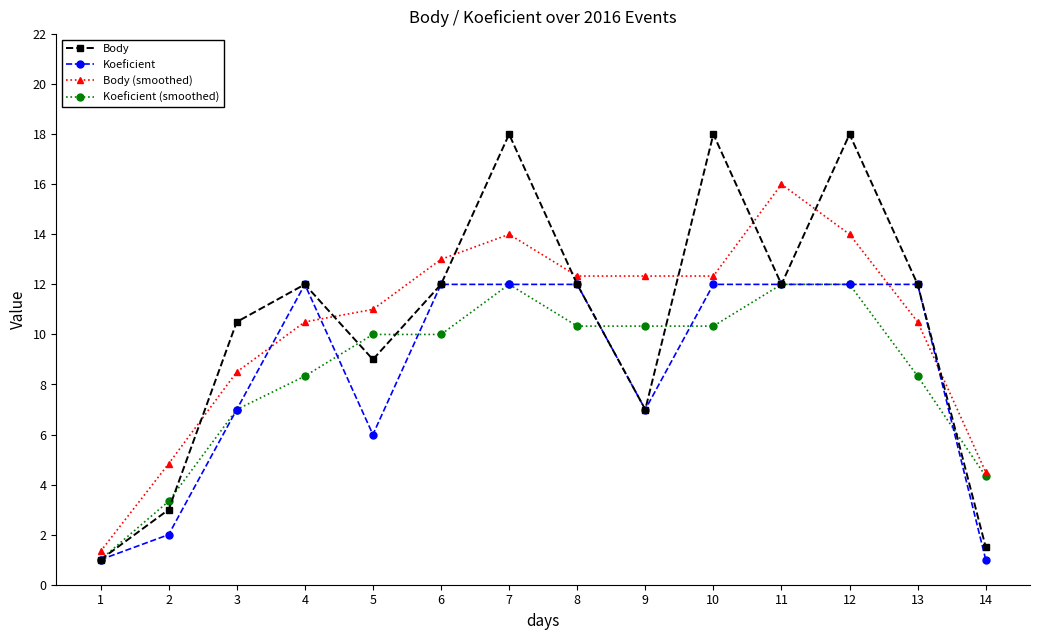

After their last crossing, which series has the higher values: Body (smoothed) or Body?

Body (smoothed)